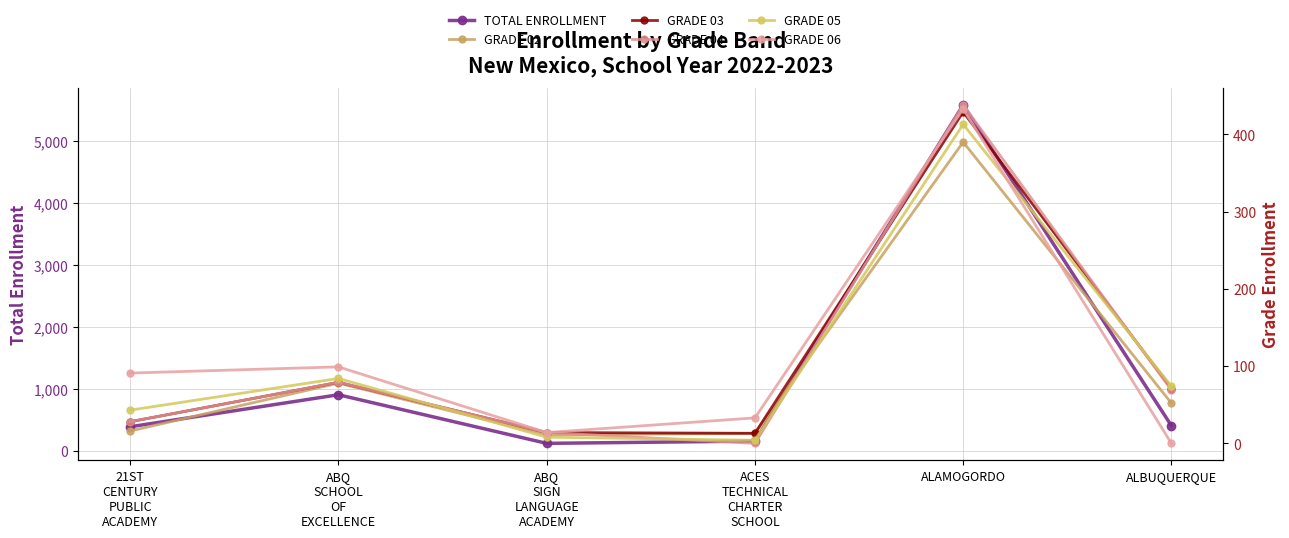

How many lines are shown in the chart?

6